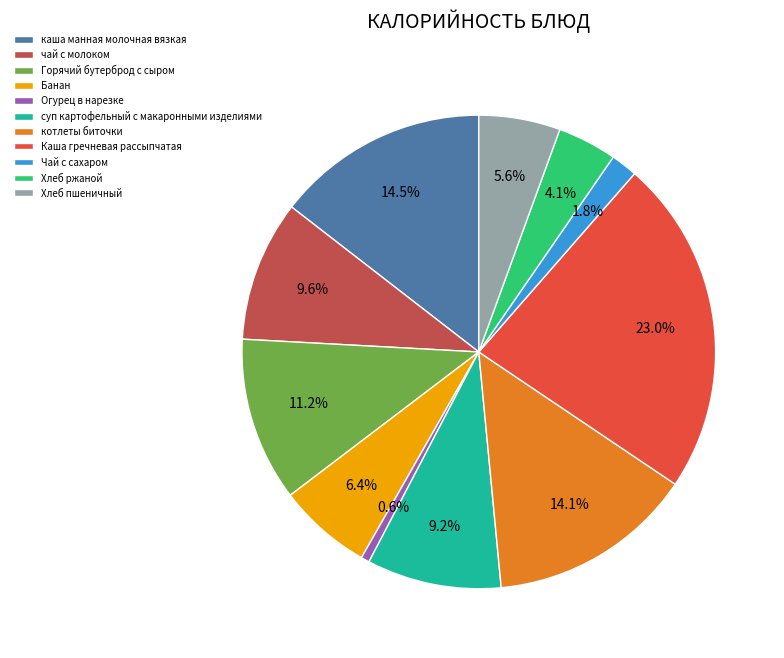

Combined, what portion of the pie is Горячий бутерброд с сыром and чай с молоком?

20.8%